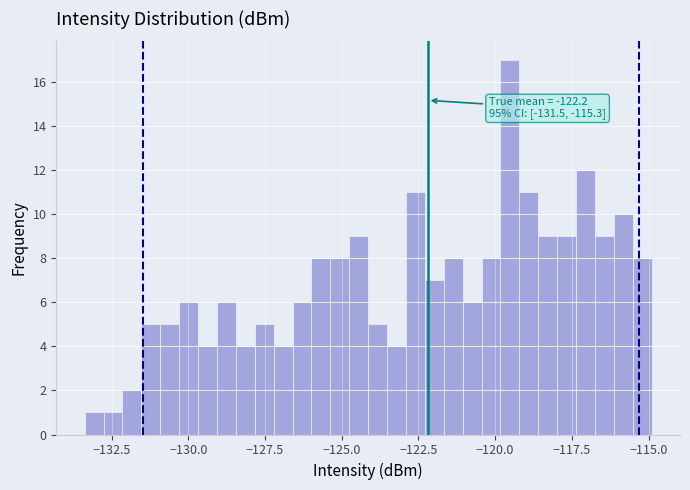

Read against the x-axis, roughly where is the centre of the tallest bar?

-119.5